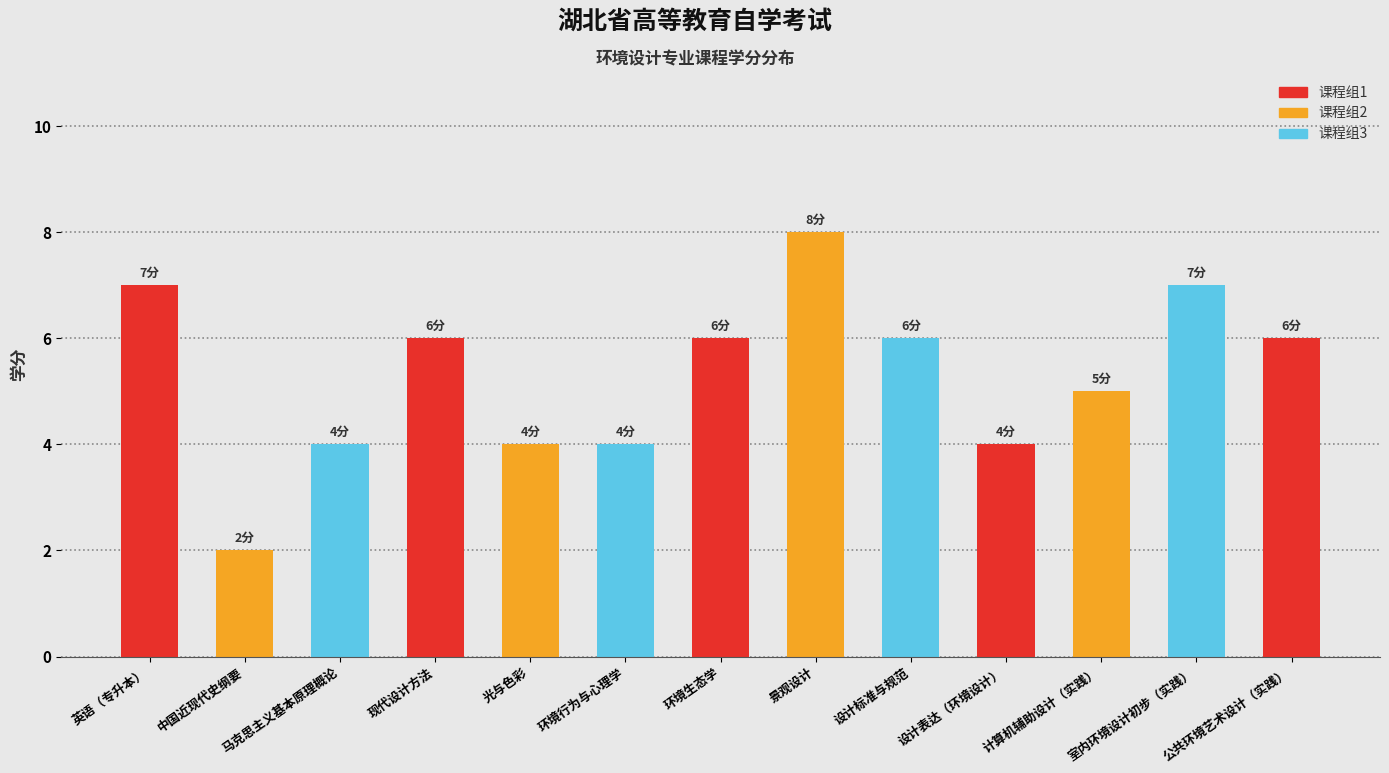

Reading left to right, list all the values displayed in this chart.

7	2	4	6	4	4	6	8	6	4	5	7	6